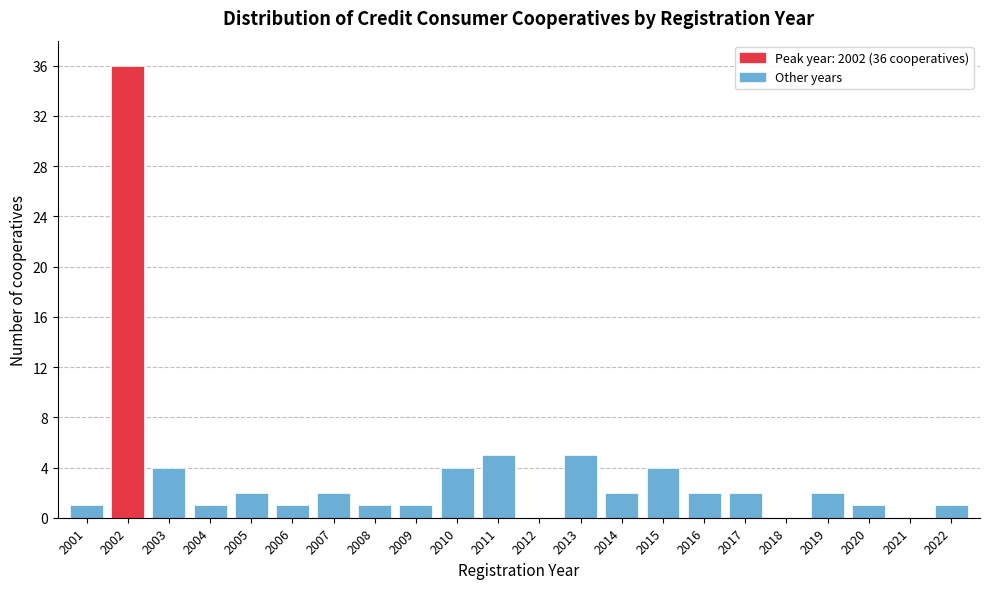

Reading right to left, transcribe all the data shown in this chart.

2022=1	2021=0	2020=1	2019=2	2018=0	2017=2	2016=2	2015=4	2014=2	2013=5	2012=0	2011=5	2010=4	2009=1	2008=1	2007=2	2006=1	2005=2	2004=1	2003=4	2002=36	2001=1